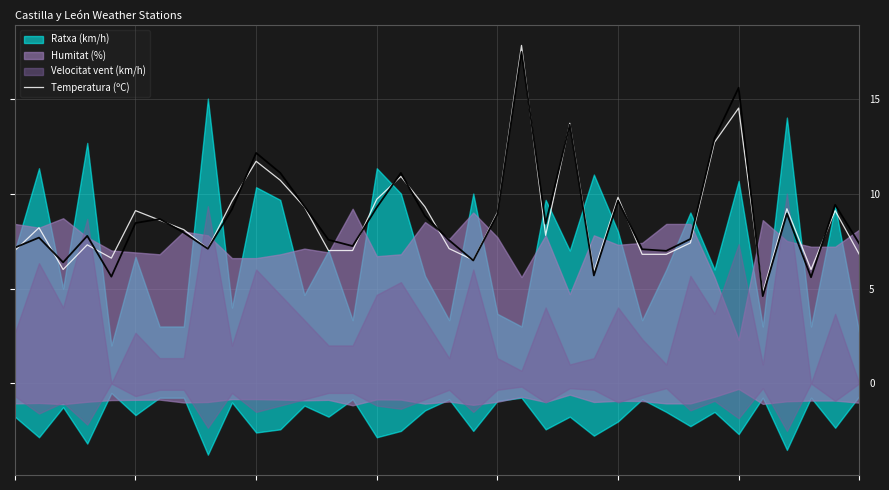

What is the highest value of the Temperatura (ºC) series?

17.8